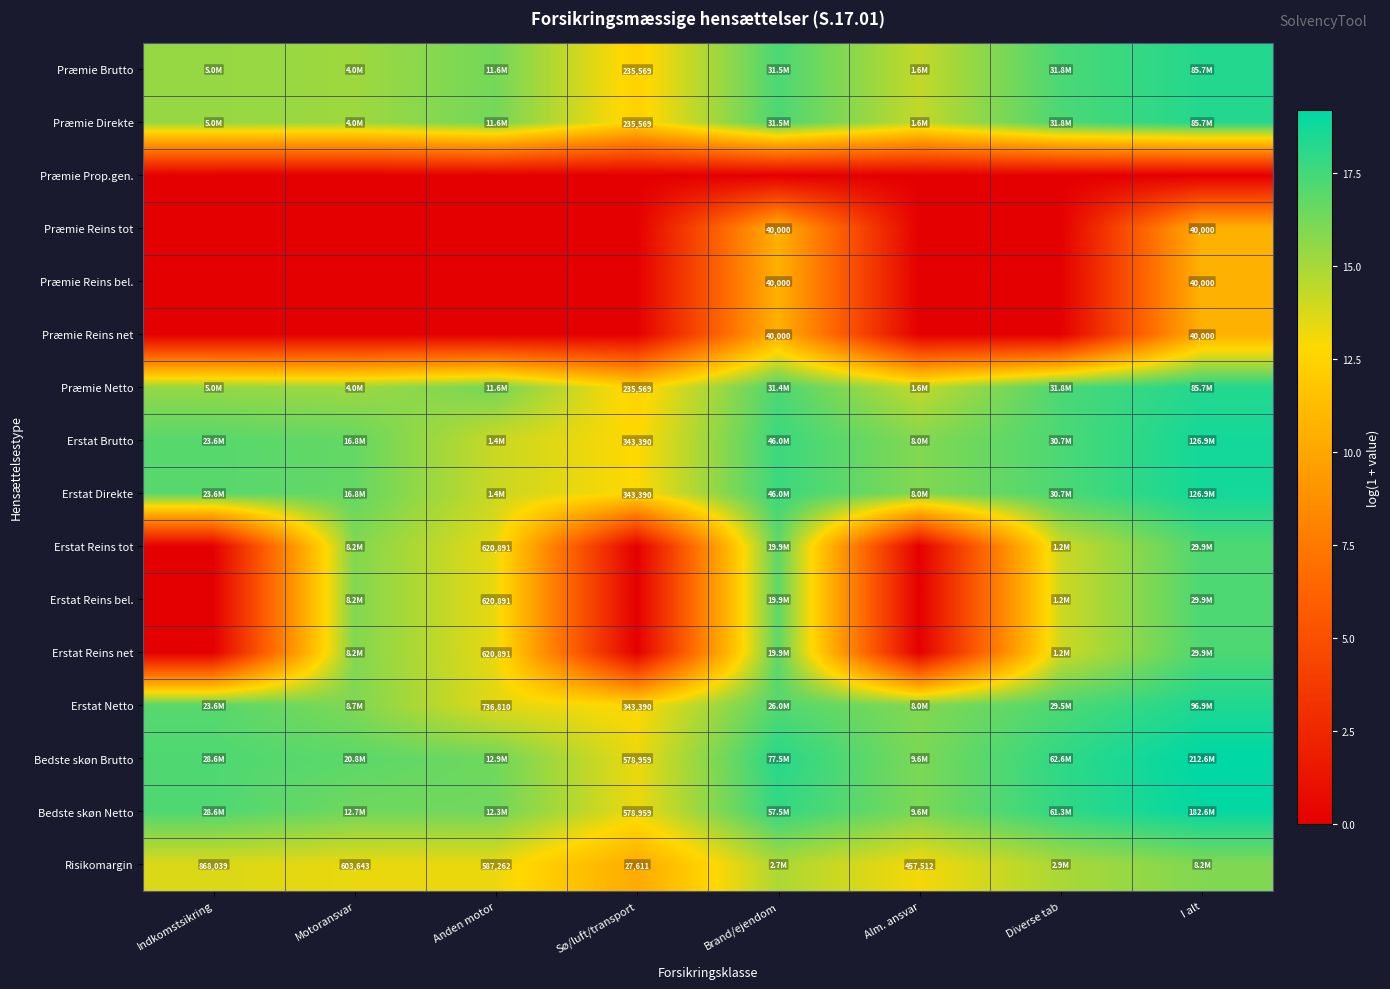

At I alt, list the series in order from largest to smallest.

Bedste skøn Brutto, Bedste skøn Netto, Erstat Brutto, Erstat Direkte, Erstat Netto, Præmie Brutto, Præmie Direkte, Præmie Netto, Erstat Reins tot, Erstat Reins bel., Erstat Reins net, Risikomargin, Præmie Reins tot, Præmie Reins bel., Præmie Reins net, Præmie Prop.gen.